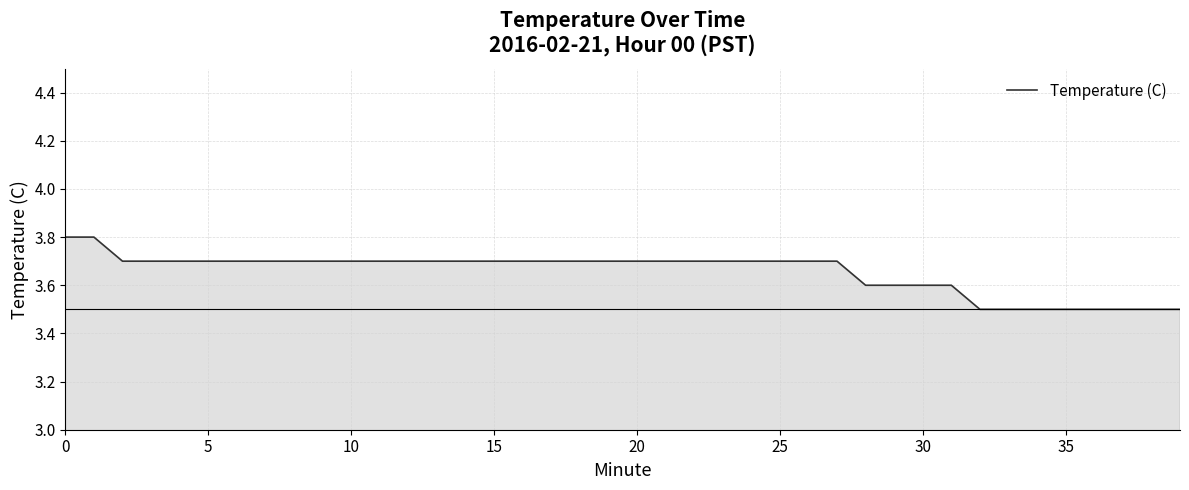

Reading left to right, transcribe all the data shown in this chart.

3.8	3.8	3.7	3.7	3.7	3.7	3.7	3.7	3.7	3.7	3.7	3.7	3.7	3.7	3.7	3.7	3.7	3.7	3.7	3.7	3.7	3.7	3.7	3.7	3.7	3.7	3.7	3.7	3.6	3.6	3.6	3.6	3.5	3.5	3.5	3.5	3.5	3.5	3.5	3.5